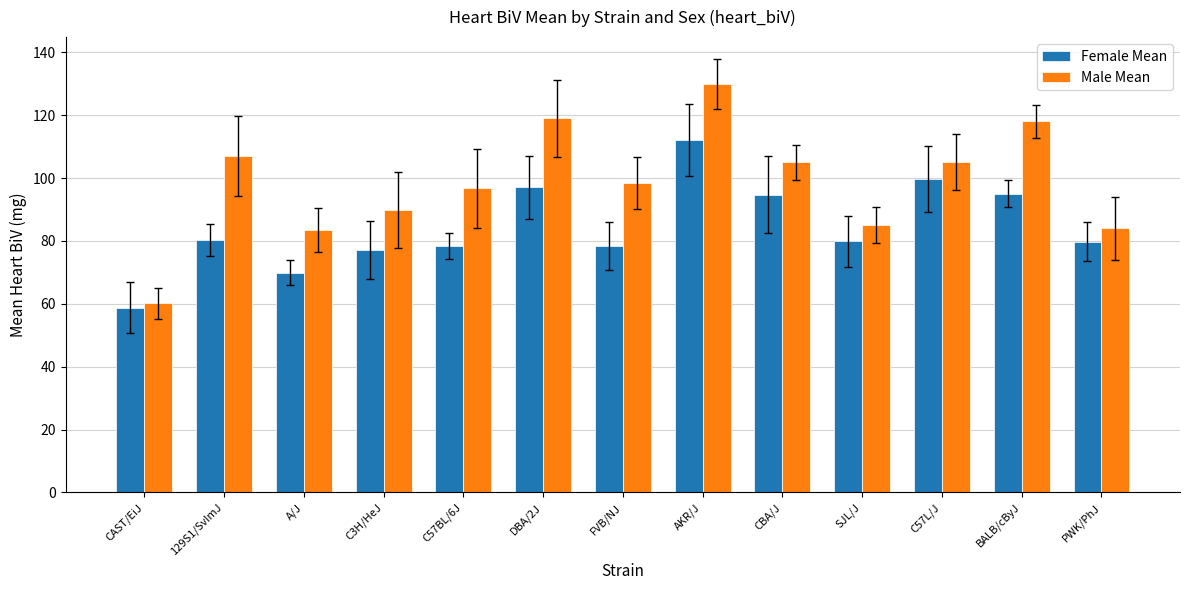

Where is Male Mean nearest to the value 95?

C57BL/6J